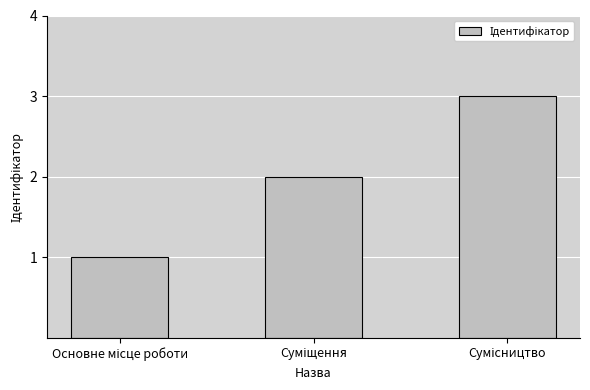

What is the sum of all values?

6